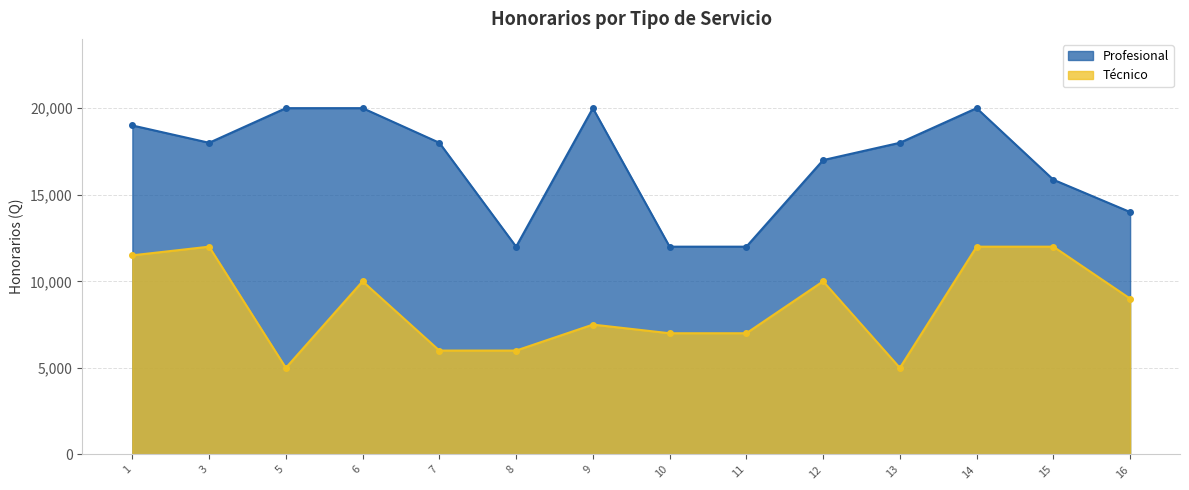

True or false: Técnico and Profesional cross at least once.

False